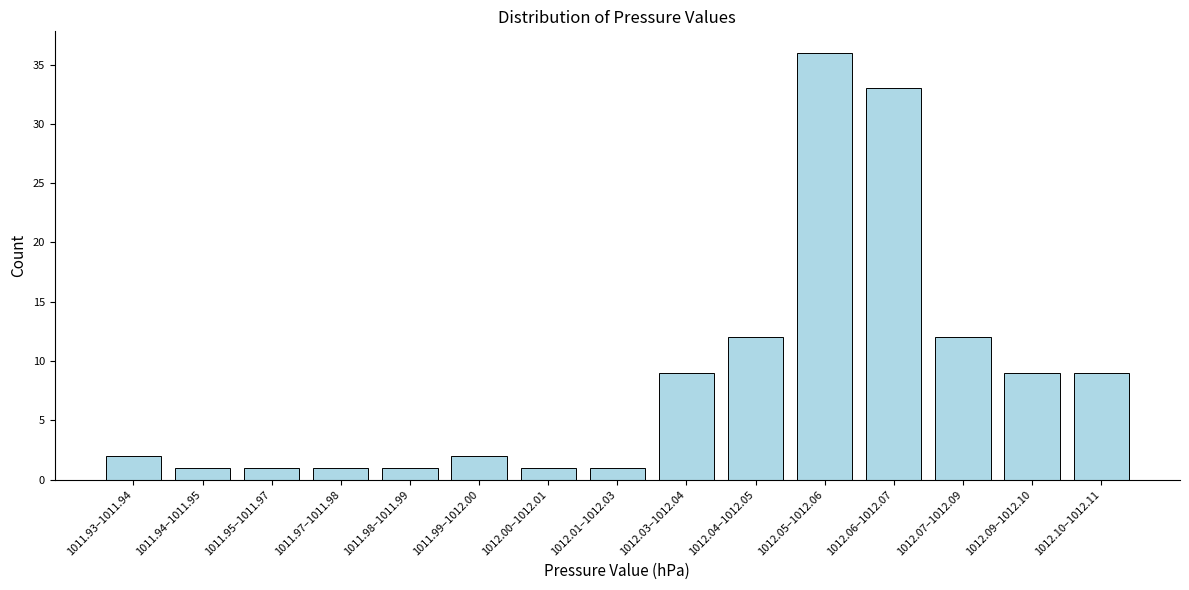

Reading right to left, list all the values displayed in this chart.

9	9	12	33	36	12	9	1	1	2	1	1	1	1	2